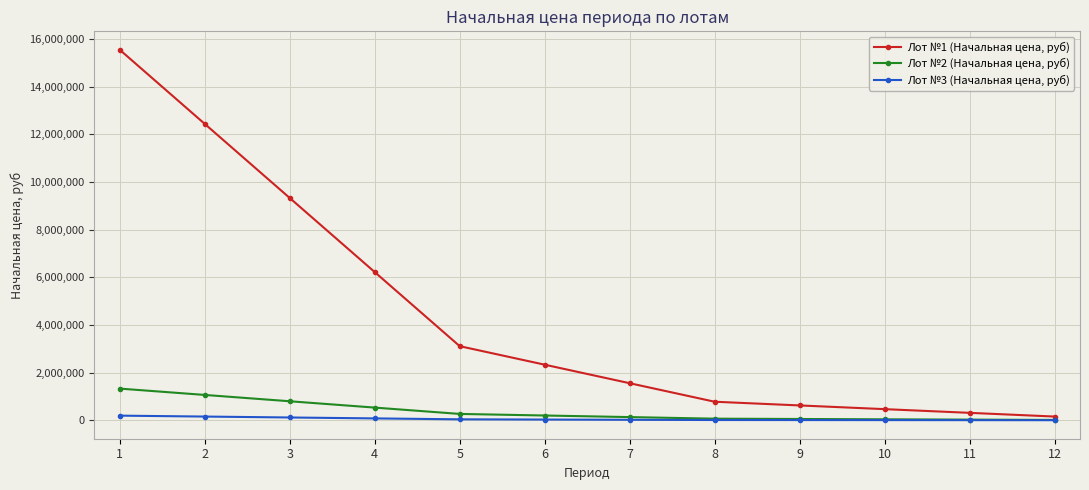

Rank the series by their maximum value, from lowest to highest.

Лот №3 (Начальная цена, руб), Лот №2 (Начальная цена, руб), Лот №1 (Начальная цена, руб)